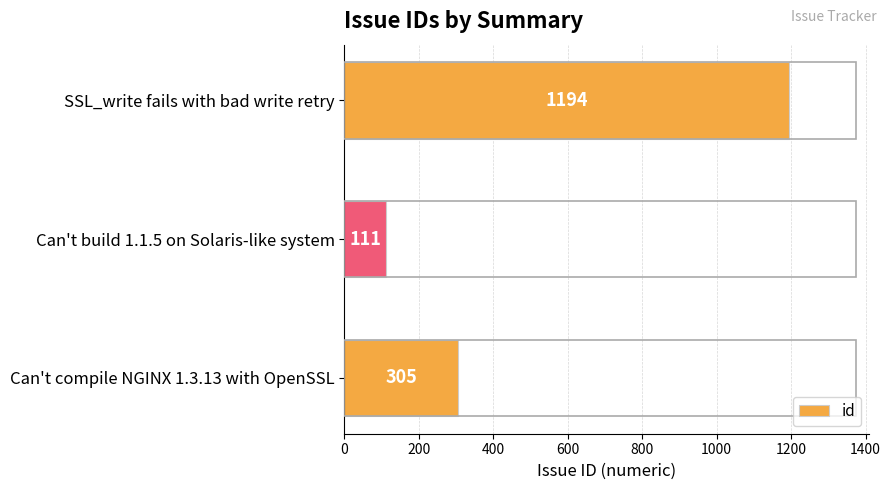

True or false: the data shows 170 at Can't compile NGINX 1.3.13 with OpenSSL.

False